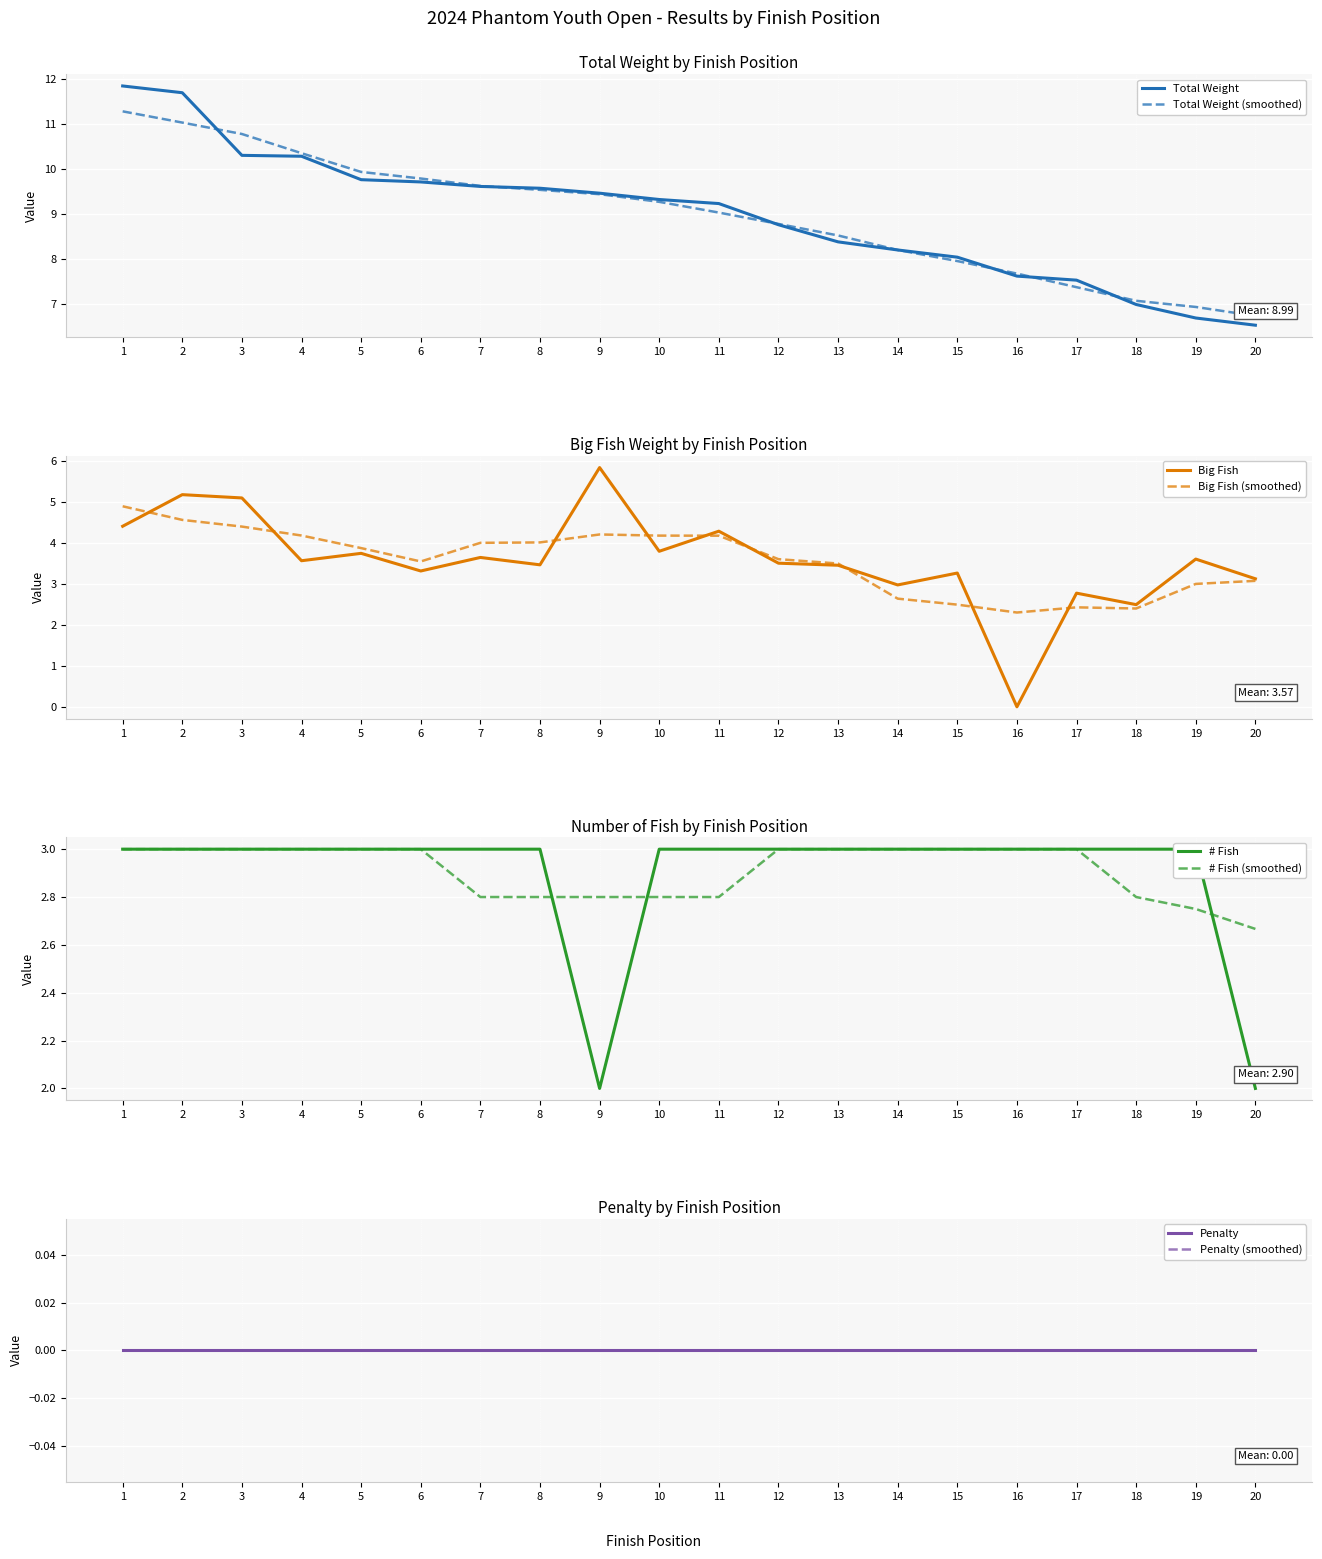

Which category has the lowest value in the Total Weight series?

20